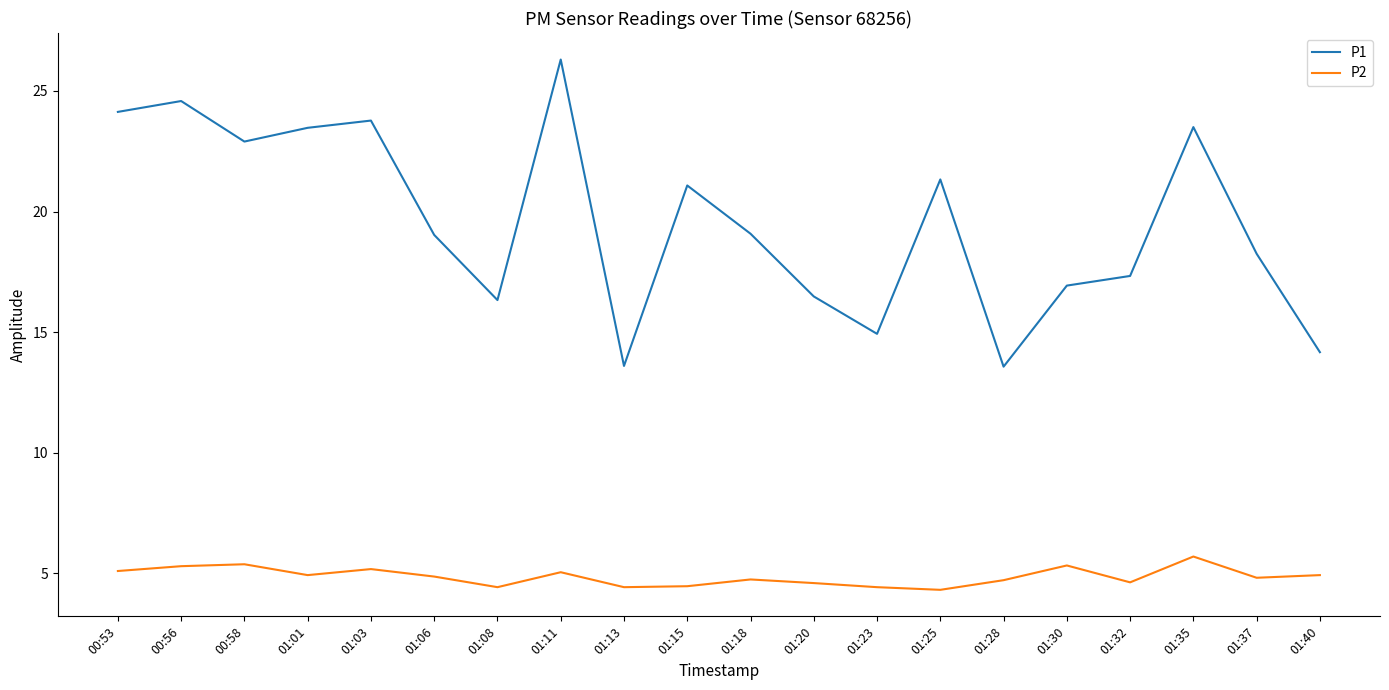

What is the smallest value displayed?

4.3